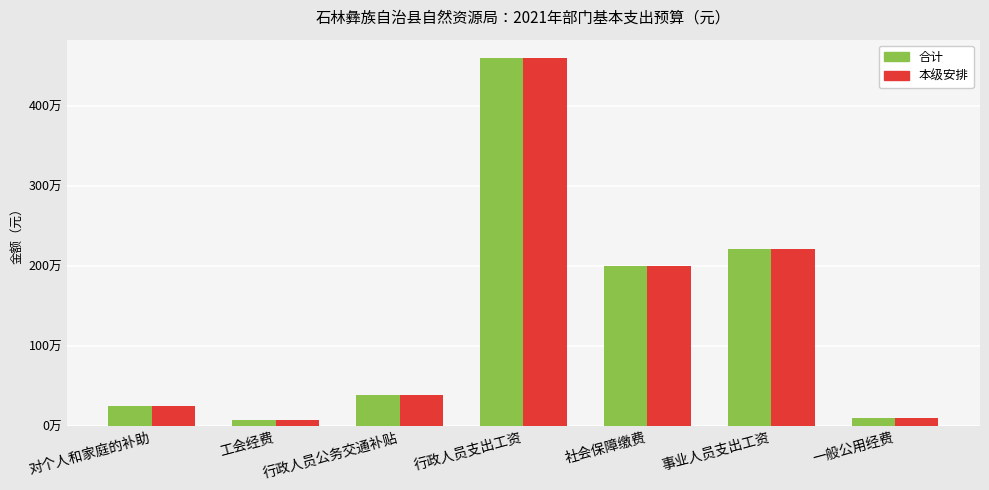

What is the difference between the second highest and second lowest values in the 本级安排 series?

2109160